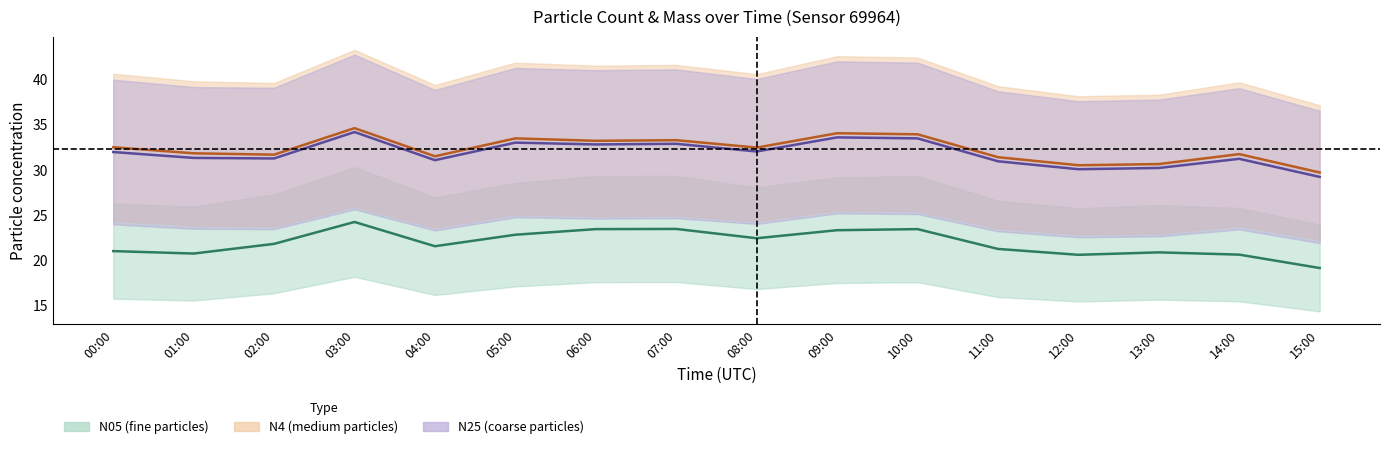

True or false: N05 (fine particles) (center) and N25 (coarse particles) (center) intersect in this chart.

False